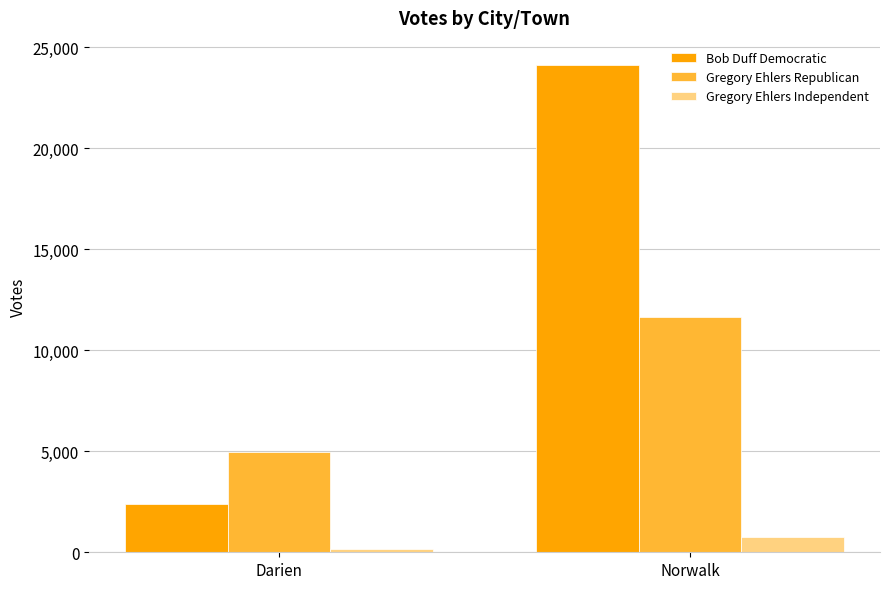

What is the minimum value for Gregory Ehlers Independent?

166